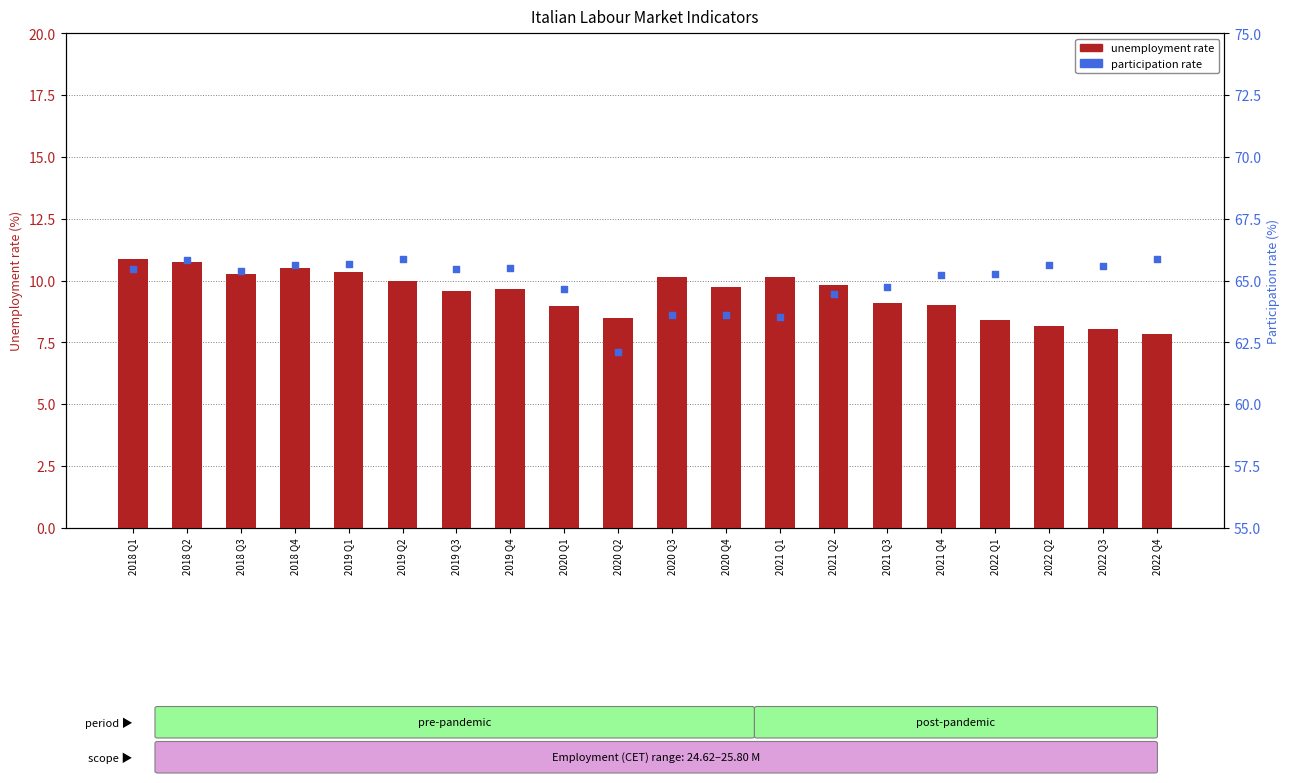

Which series has the largest Y range (max minus min)?

participation